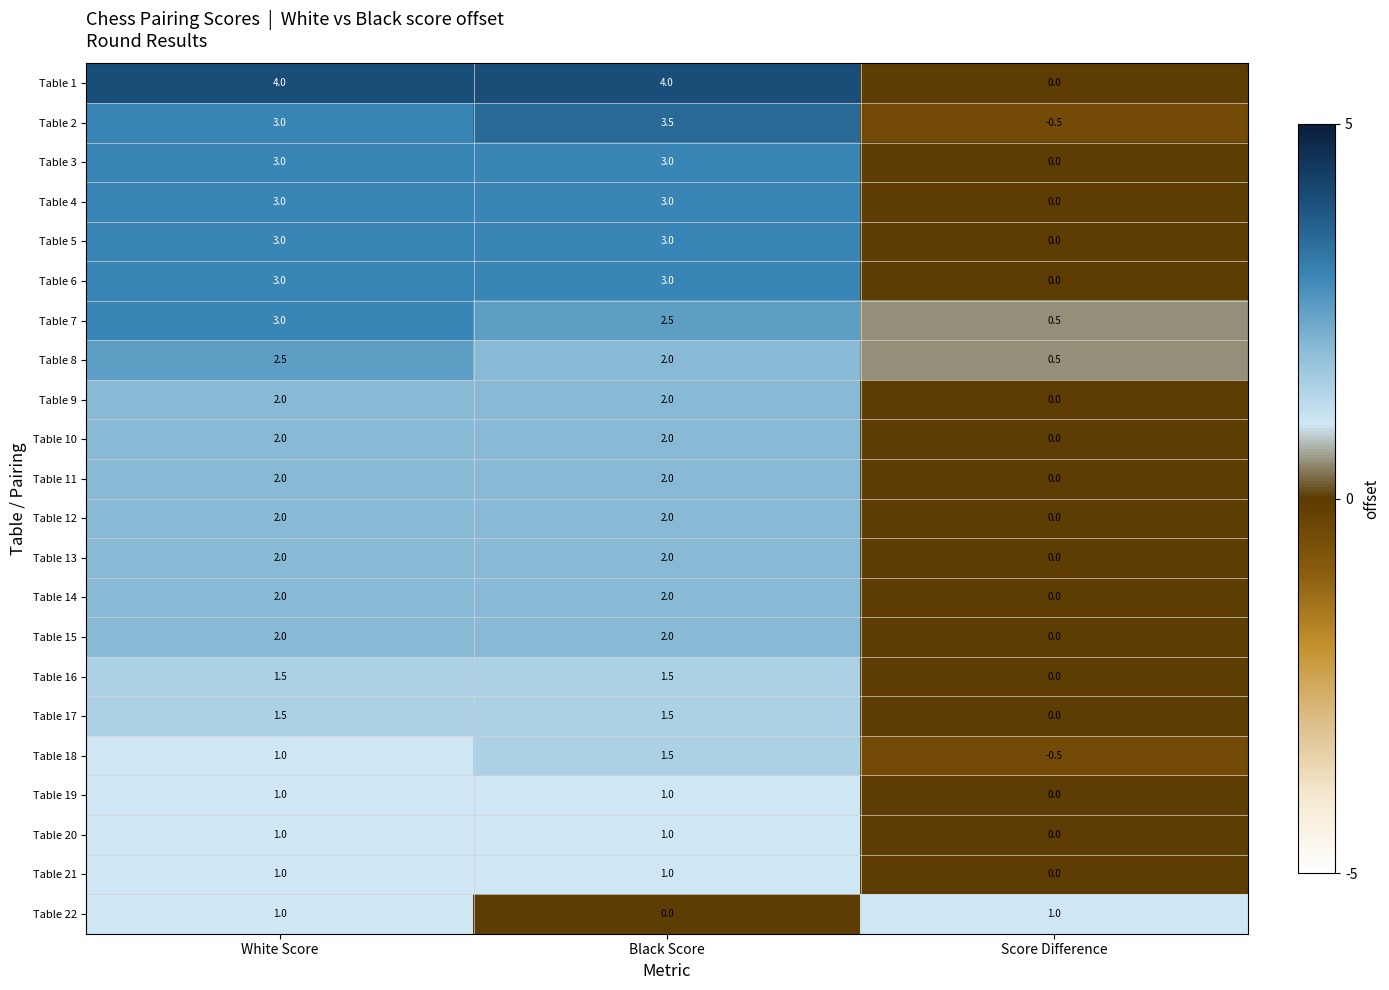

Which label corresponds to the smallest value in the chart?

Score Difference